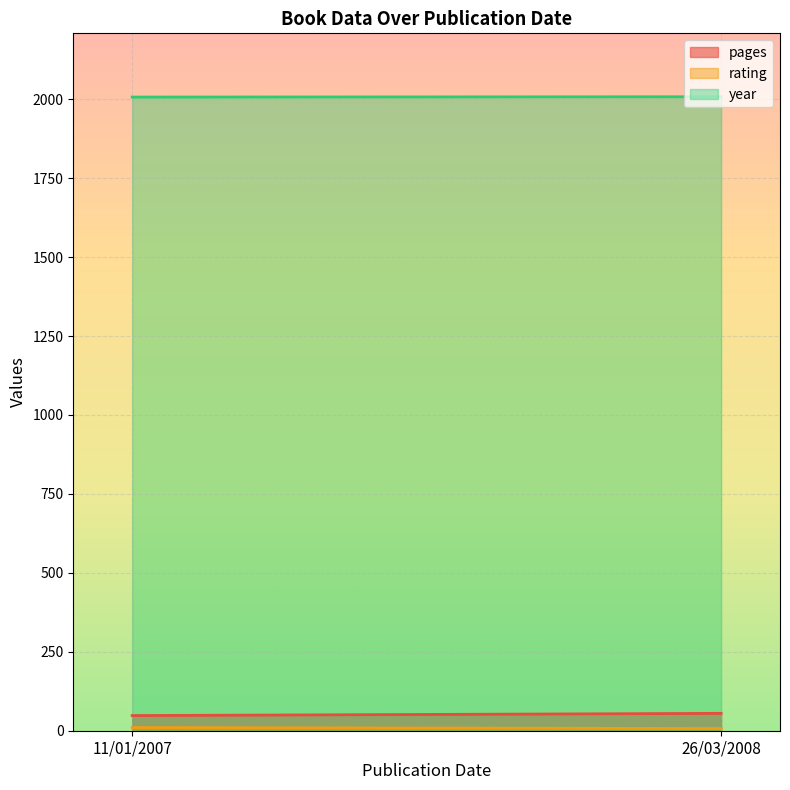

Reading left to right, what are all the values shown in this chart?

pages: 26/03/2008=55	11/01/2007=48
rating: 26/03/2008=7	11/01/2007=10
year: 26/03/2008=2008	11/01/2007=2007